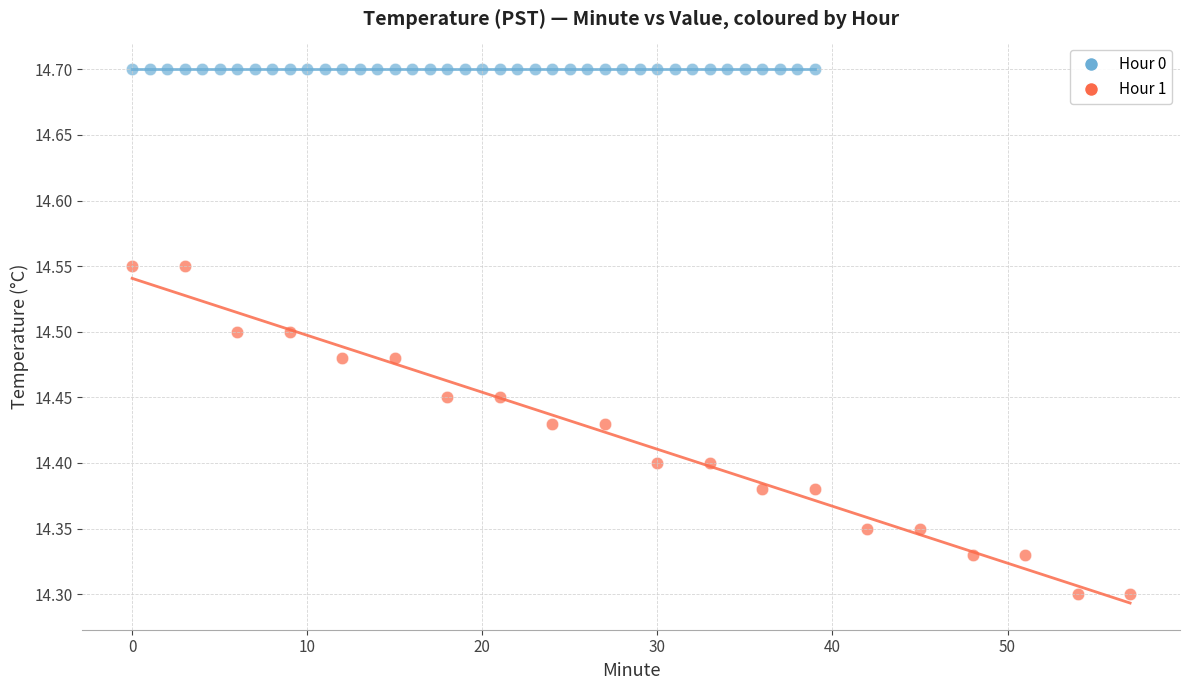

Which series contains the lowest Y value?

Hour 1